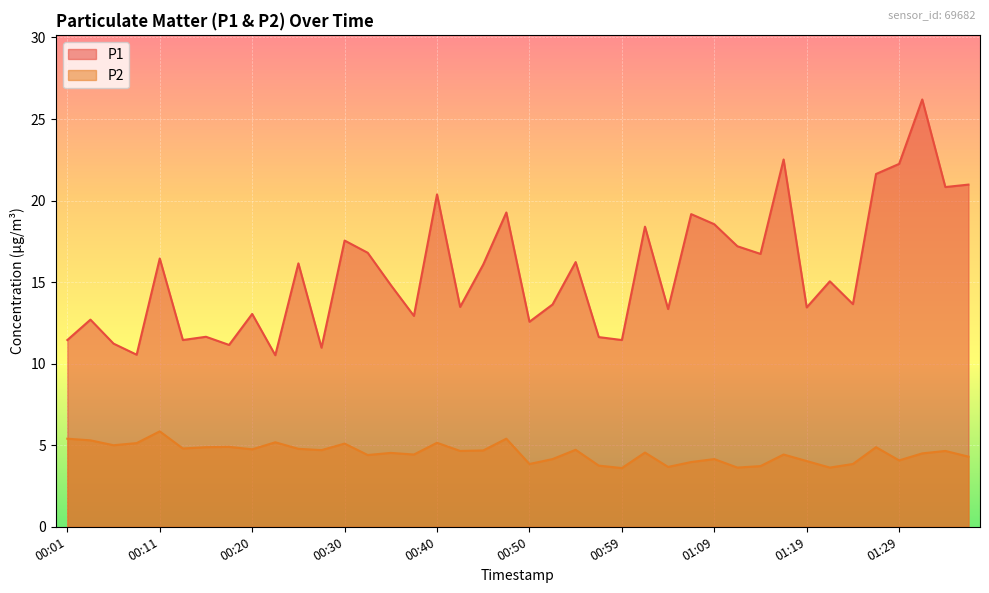

Which category has the lowest value across all series?

00:59